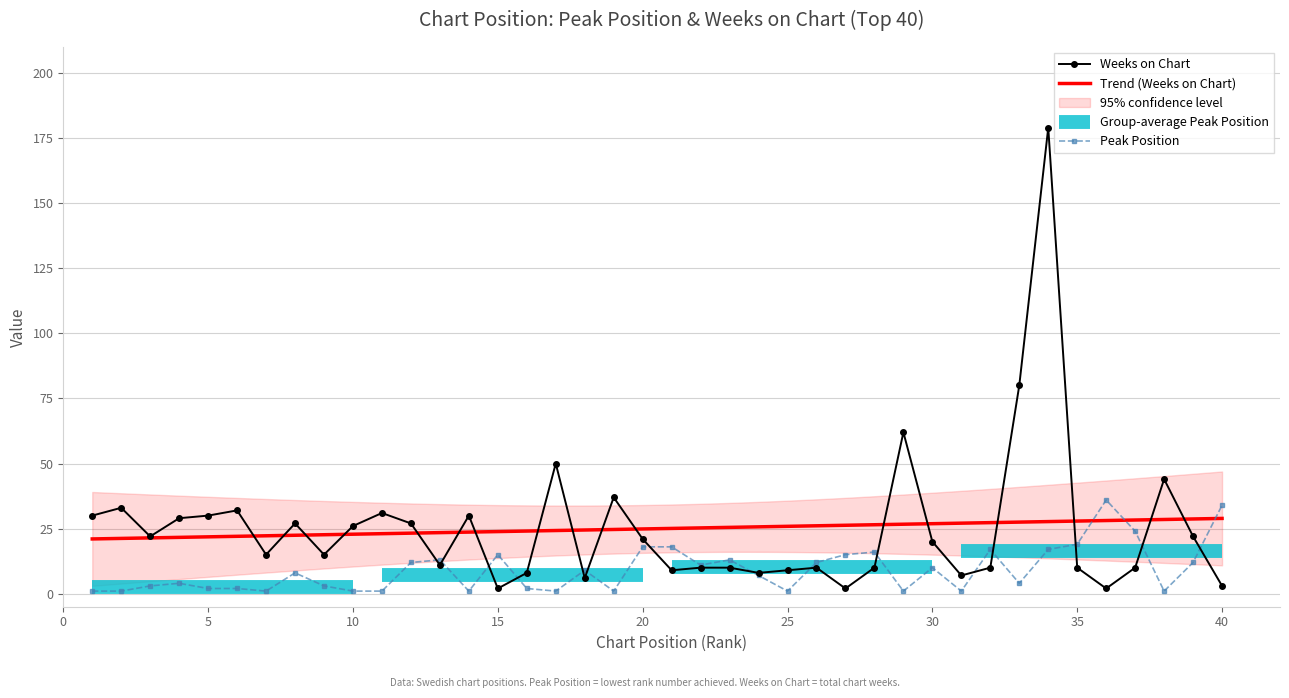

List the labels in order of Peak Position value, smallest first.

1, 2, 7, 10, 11, 14, 17, 19, 25, 29, 31, 38, 5, 6, 16, 3, 9, 4, 33, 24, 8, 18, 30, 22, 12, 26, 39, 13, 23, 15, 27, 28, 32, 34, 20, 21, 35, 37, 40, 36